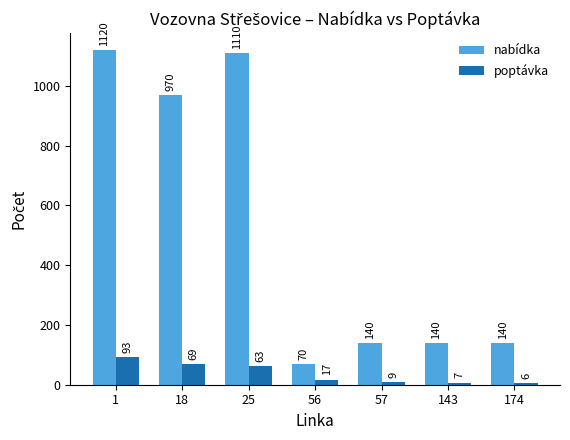

What is the total value across all series at 25?

1173